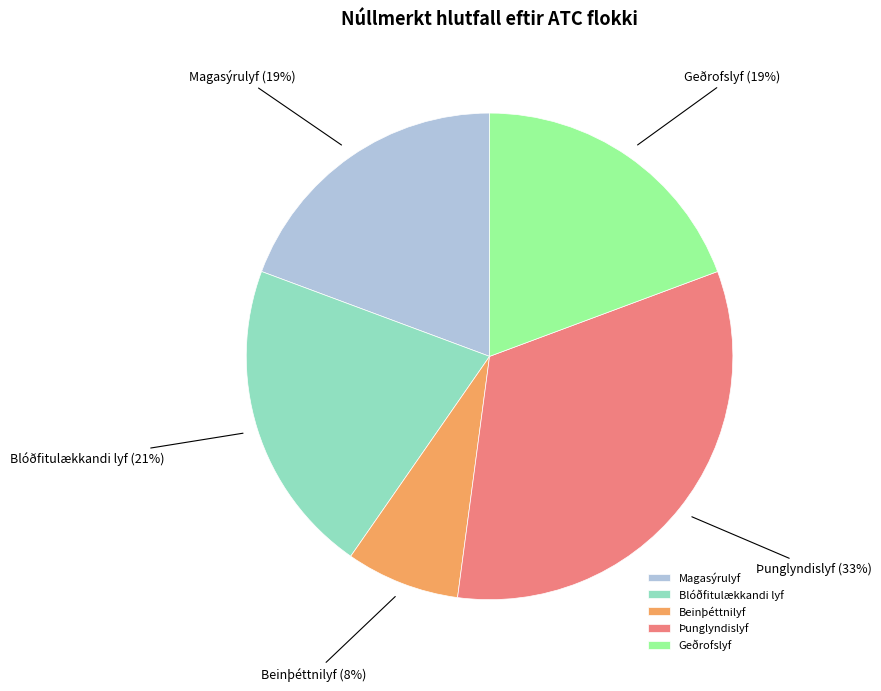

True or false: Blóðfitulækkandi lyf accounts for 36% of the total.

False